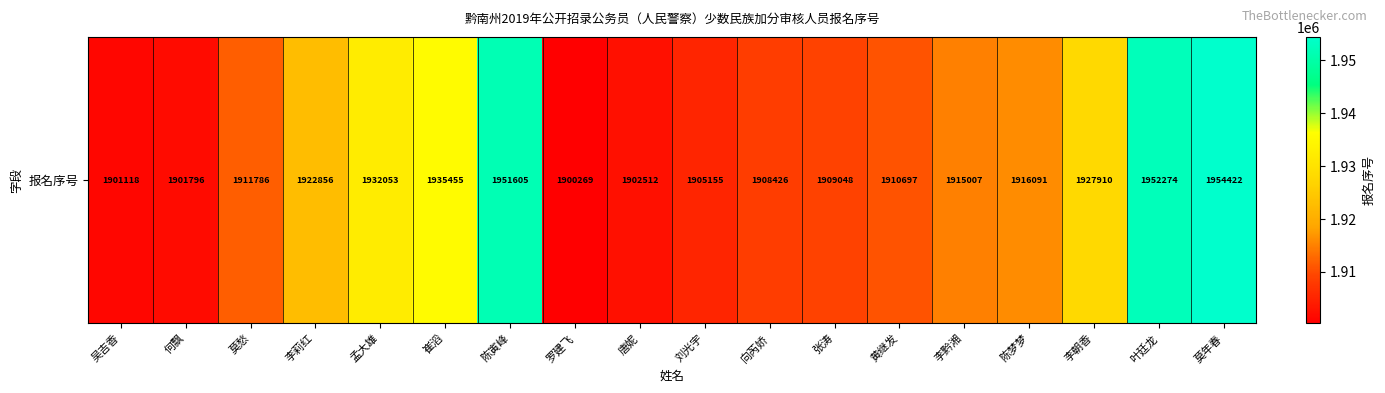

Which label corresponds to the smallest value in the chart?

罗建飞